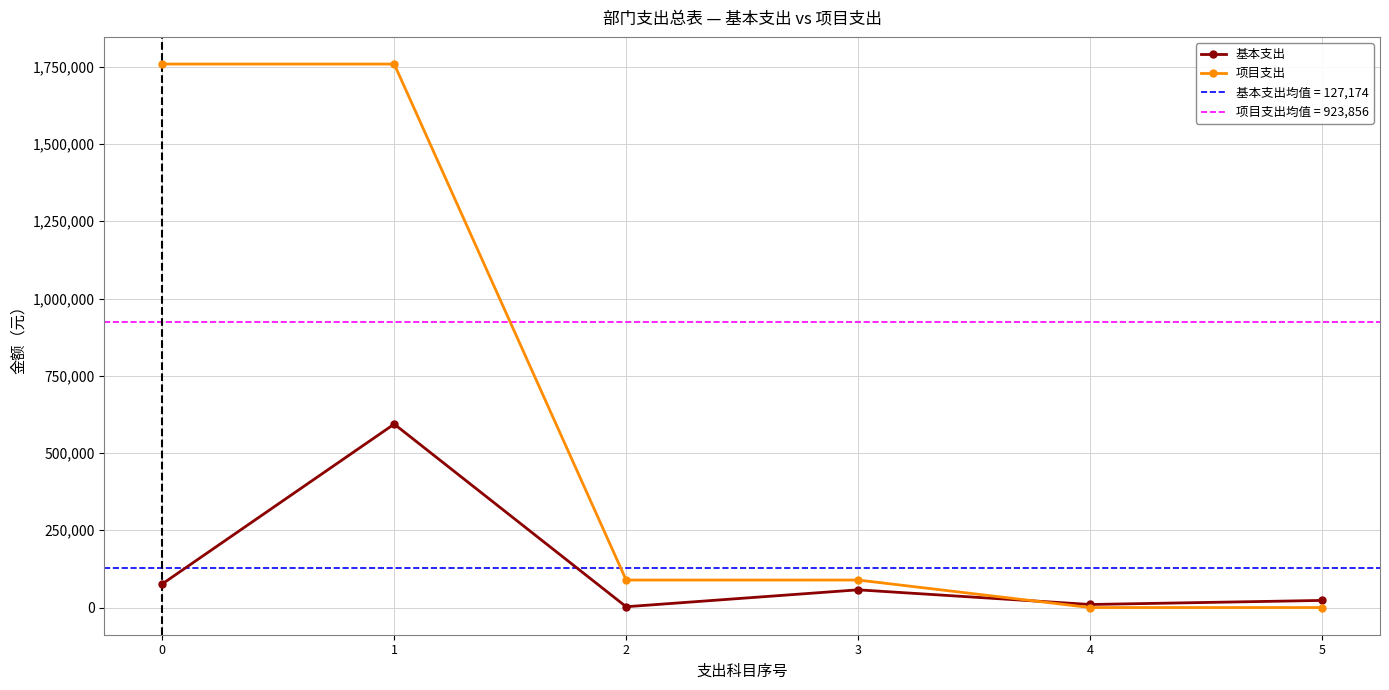

After their last crossing, which series has the higher values: 项目支出 or 基本支出?

基本支出